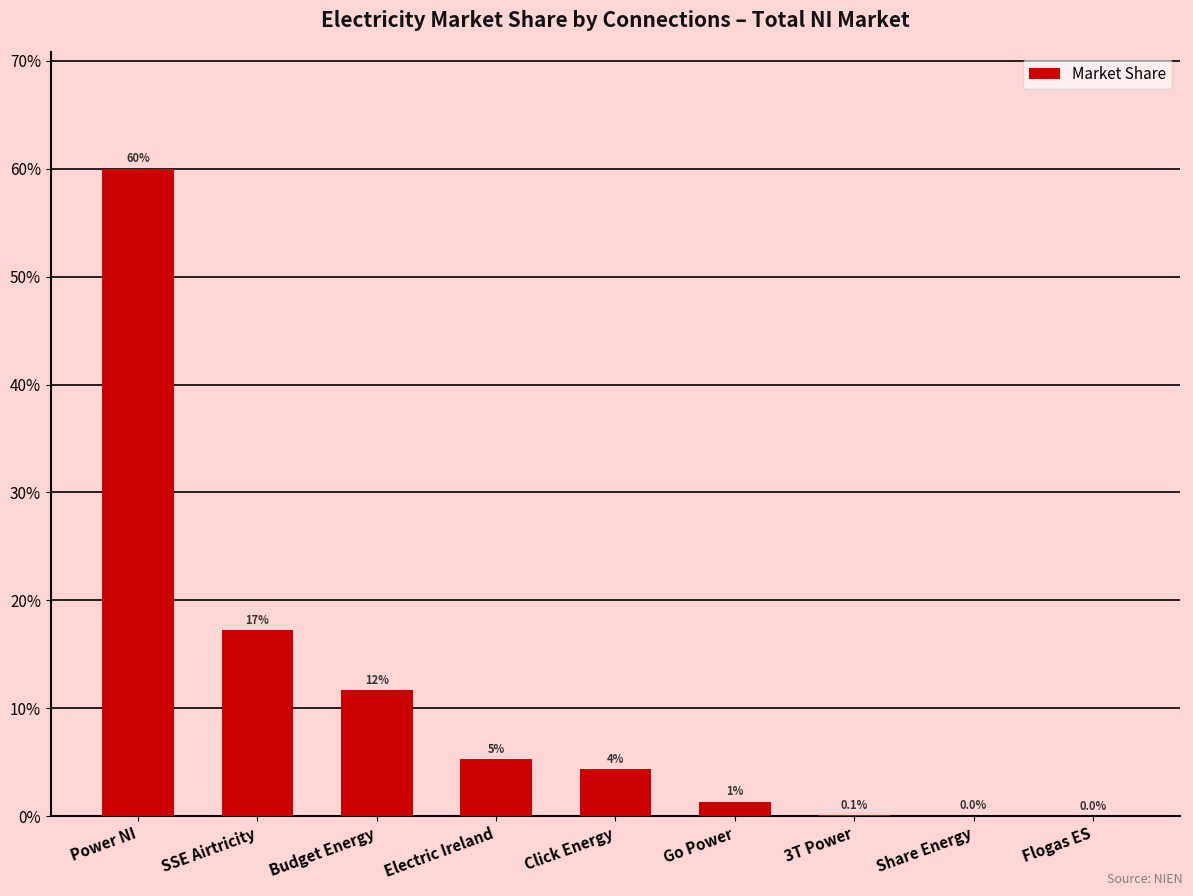

The value at Power NI is 0.6. True or false?

True